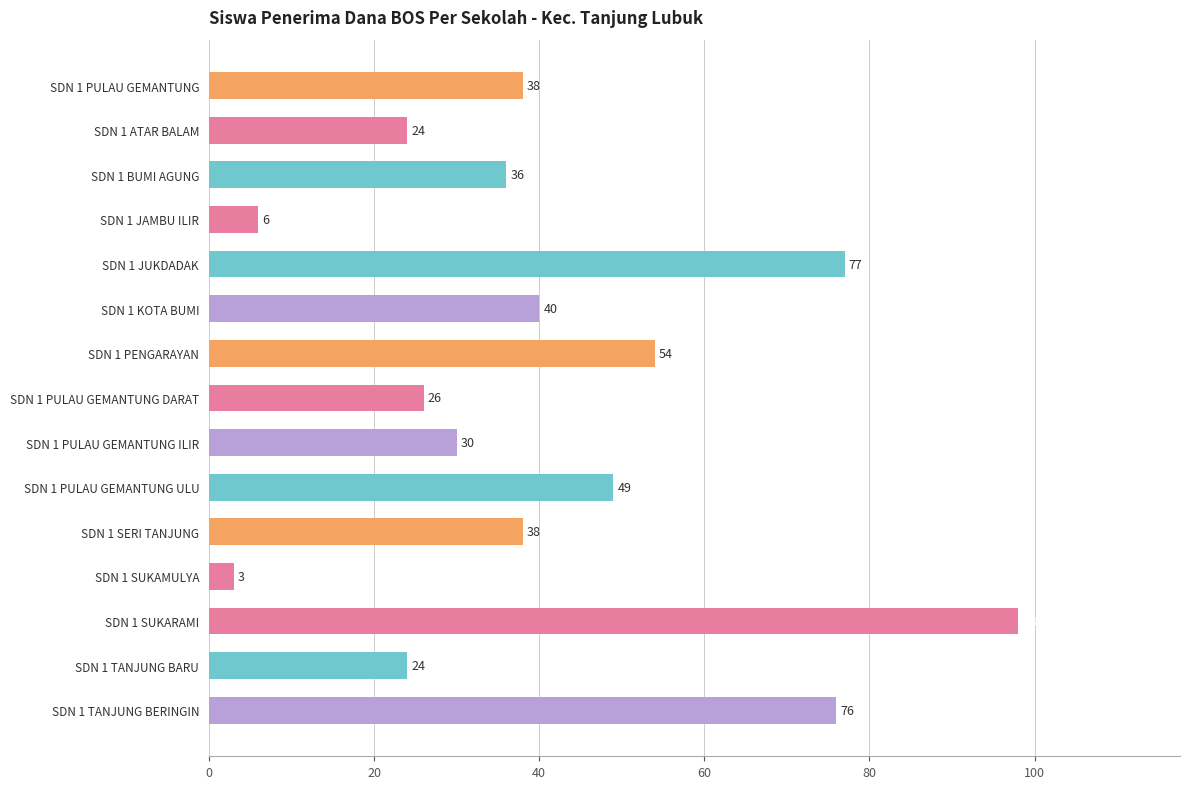

Which has a higher value, SDN 1 SUKARAMI or SDN 1 TANJUNG BARU?

SDN 1 SUKARAMI